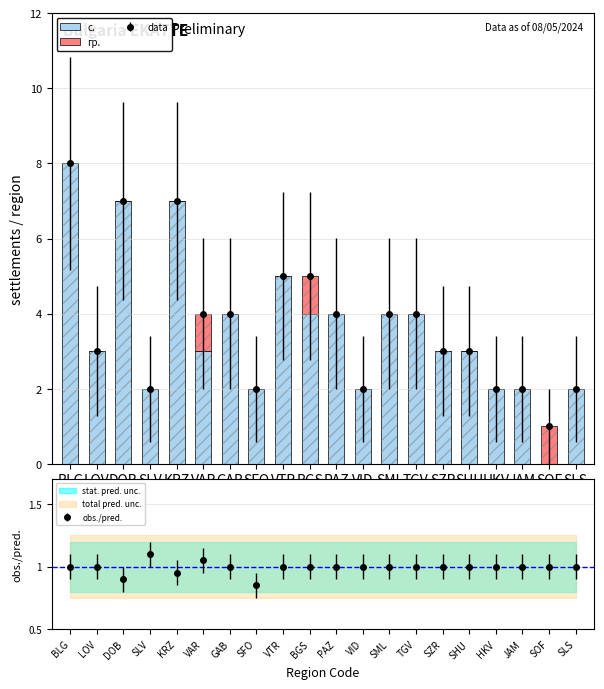

What position from the right is VTR?

12